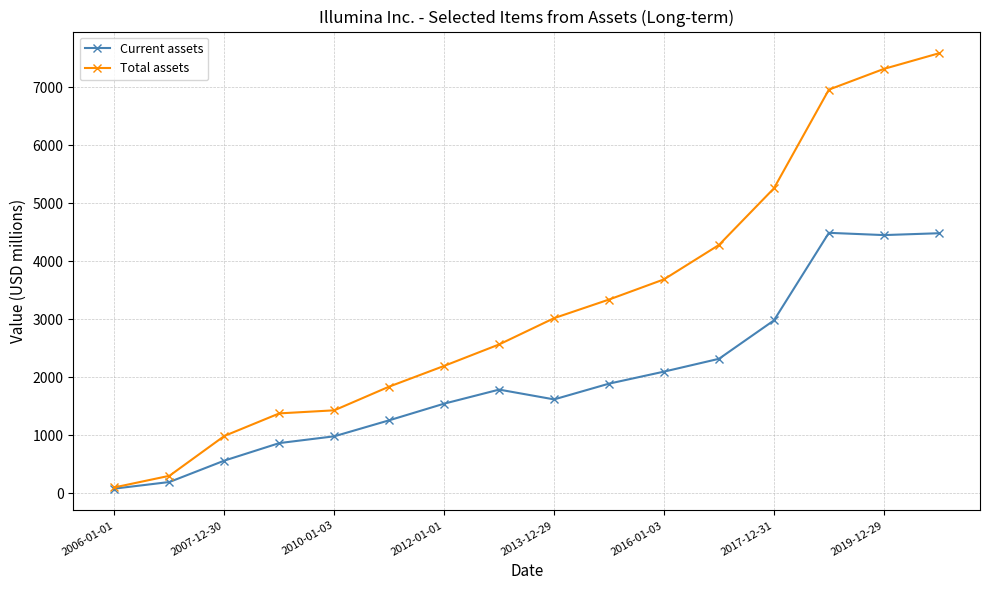

Which series has the largest range (max minus min)?

Total assets